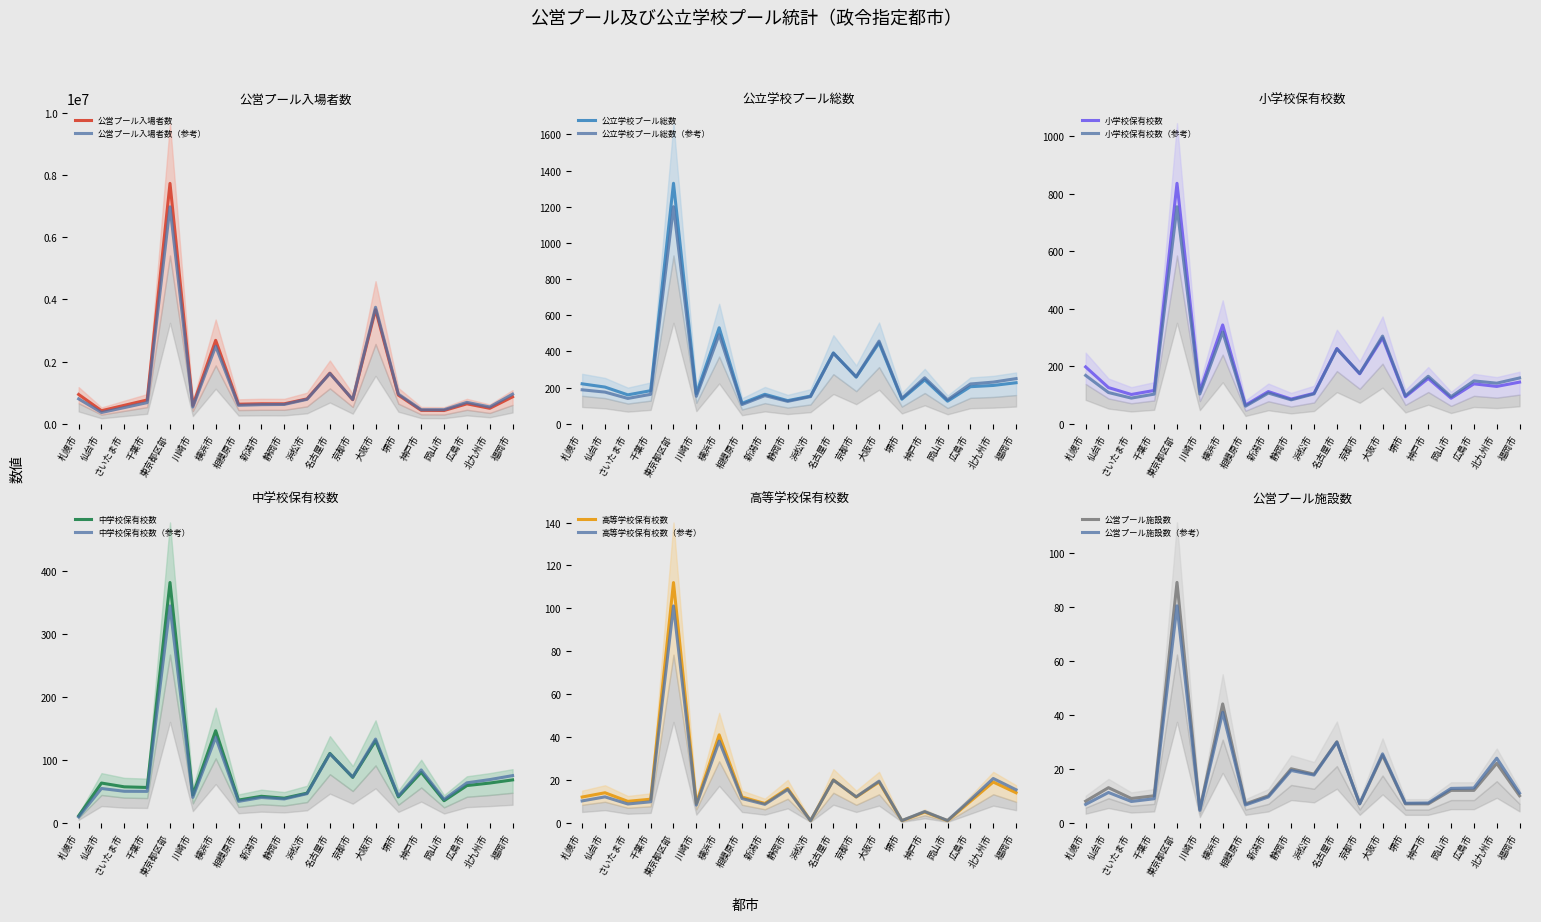

At which category does 高等学校保有校数 reach its first local peak?

仙台市